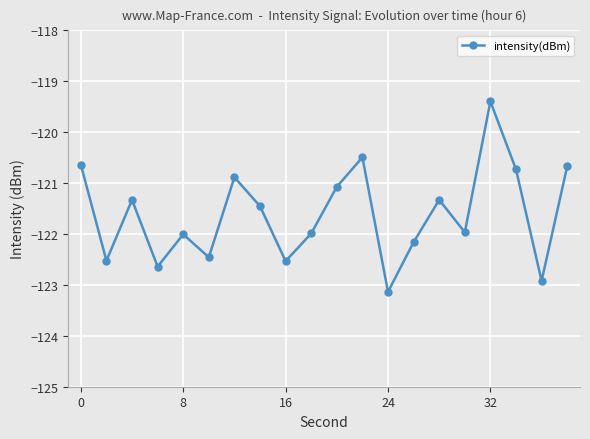

What is the smallest value displayed?

-123.1